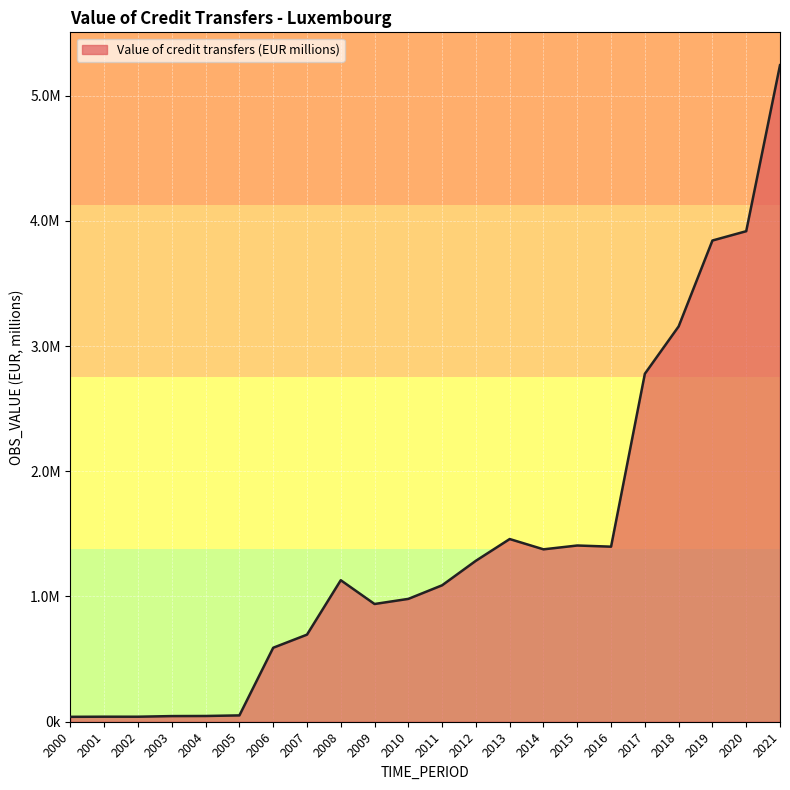

Where does the data first go above 1129951?

2008